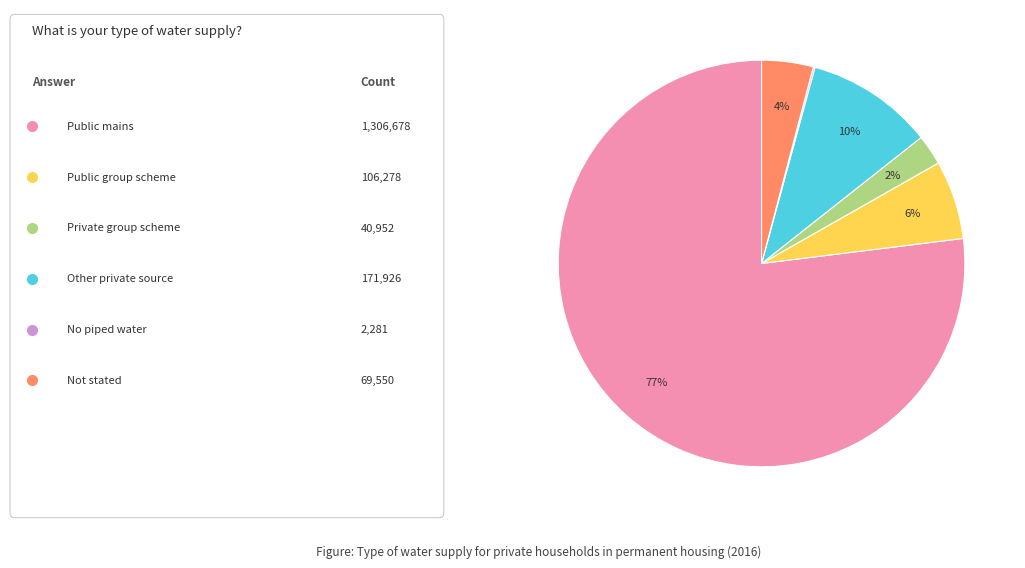

To the nearest percent, what is the average slice percentage?

17%